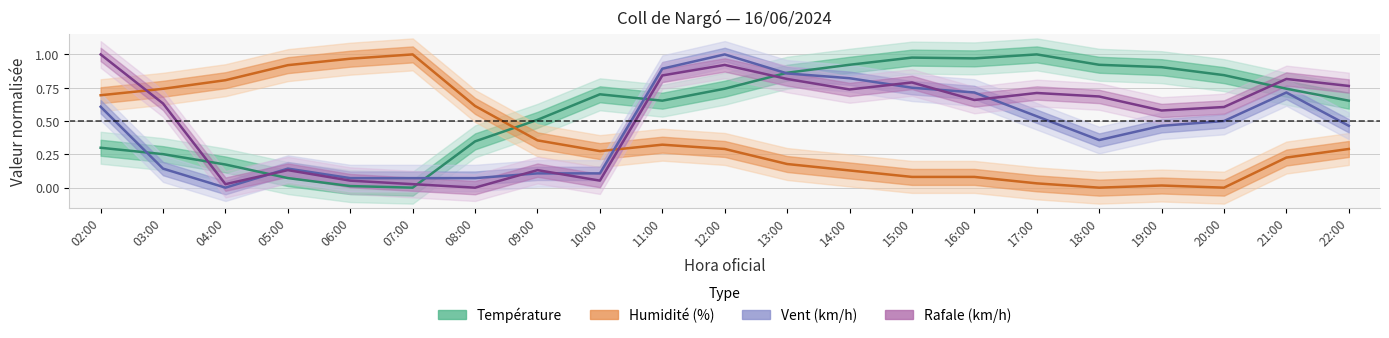

The value of Gust at 14:00 is 1.1. True or false?

False